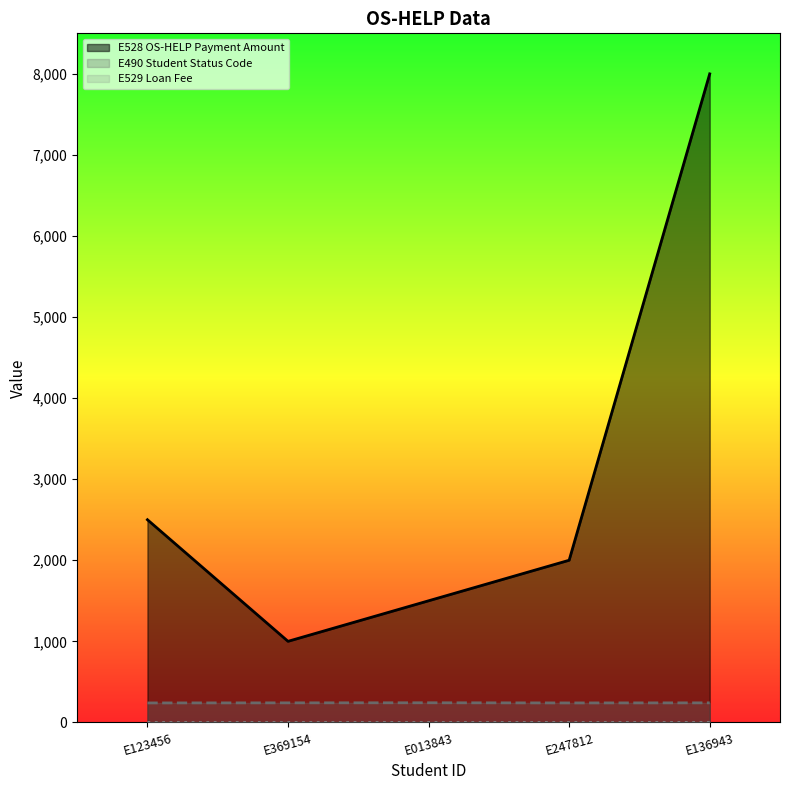

True or false: E490 Student Status Code and E528 OS-HELP Payment Amount intersect in this chart.

False